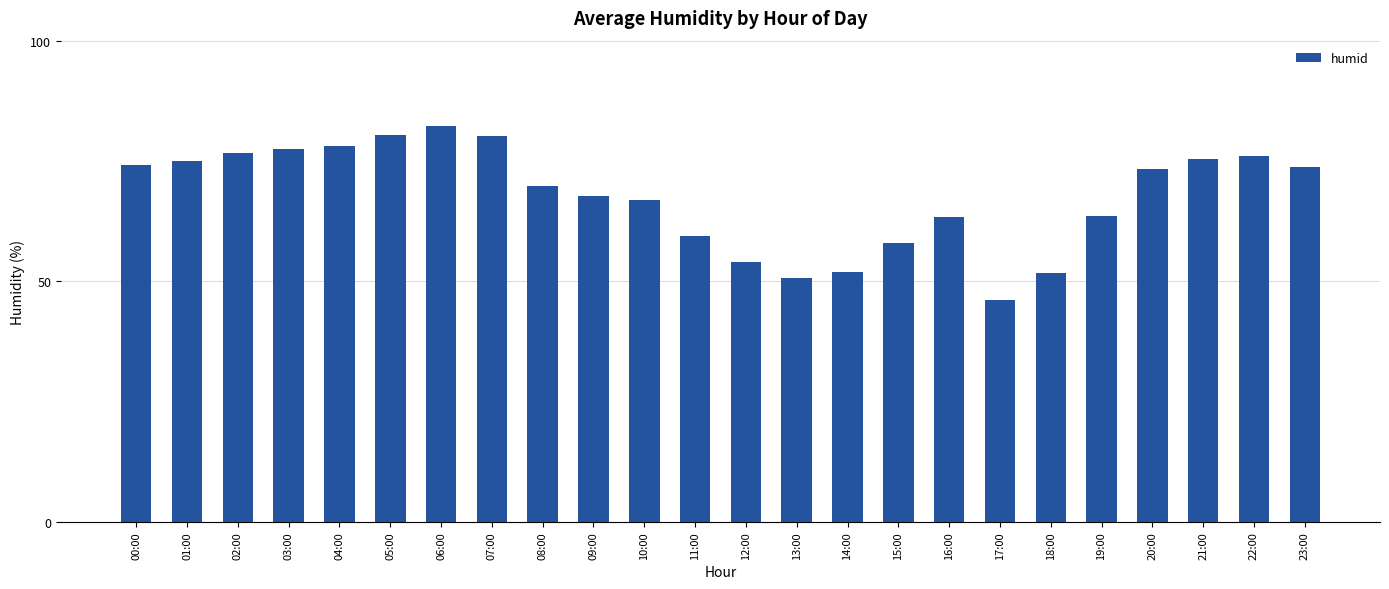

At which category does the chart reach its peak across all series?

06:00